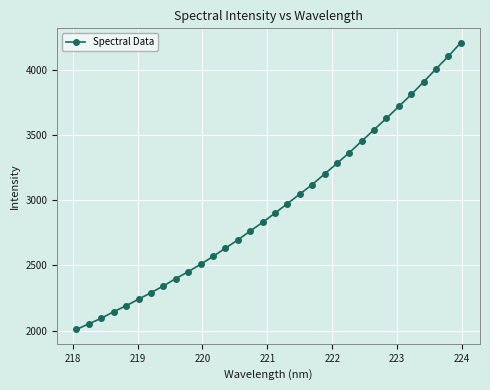

What is the greatest value displayed?

4209.2